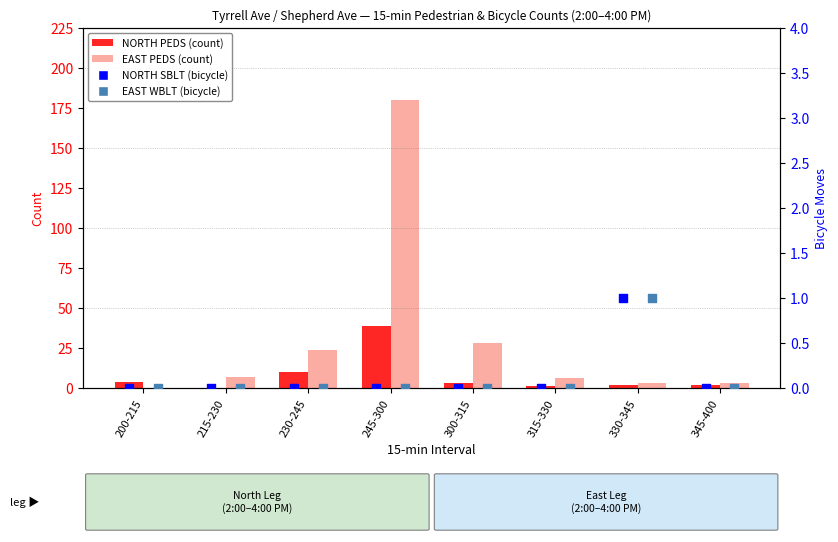

What is the total value across all series at 230-245?

34